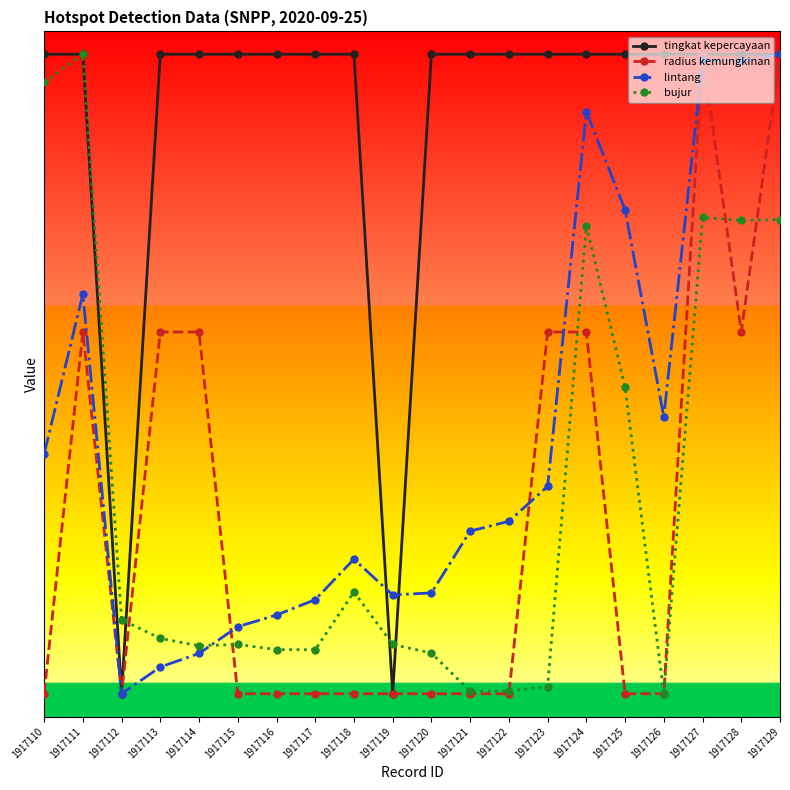

At which label is bujur closest to 750?

1917125